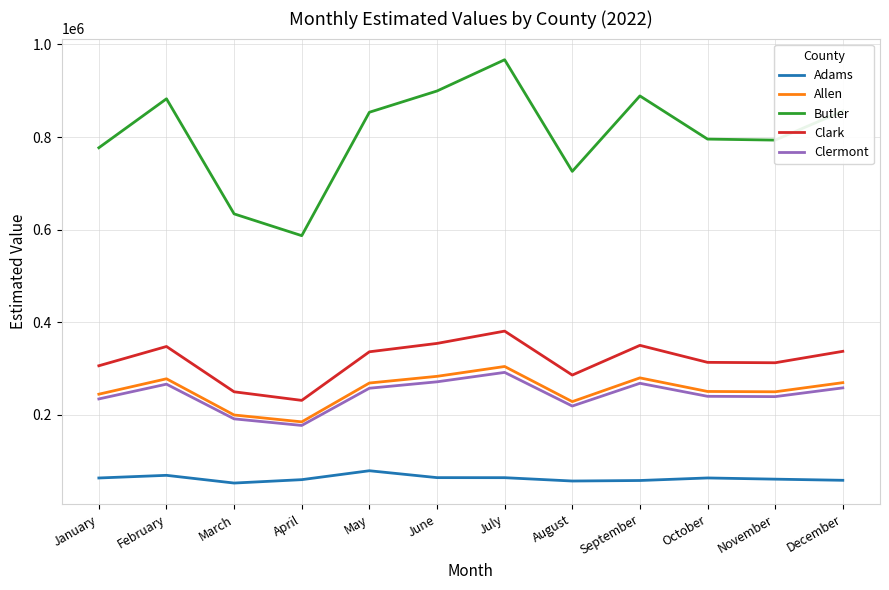

Is the value of Clark at May greater than the value of Adams at July?

Yes